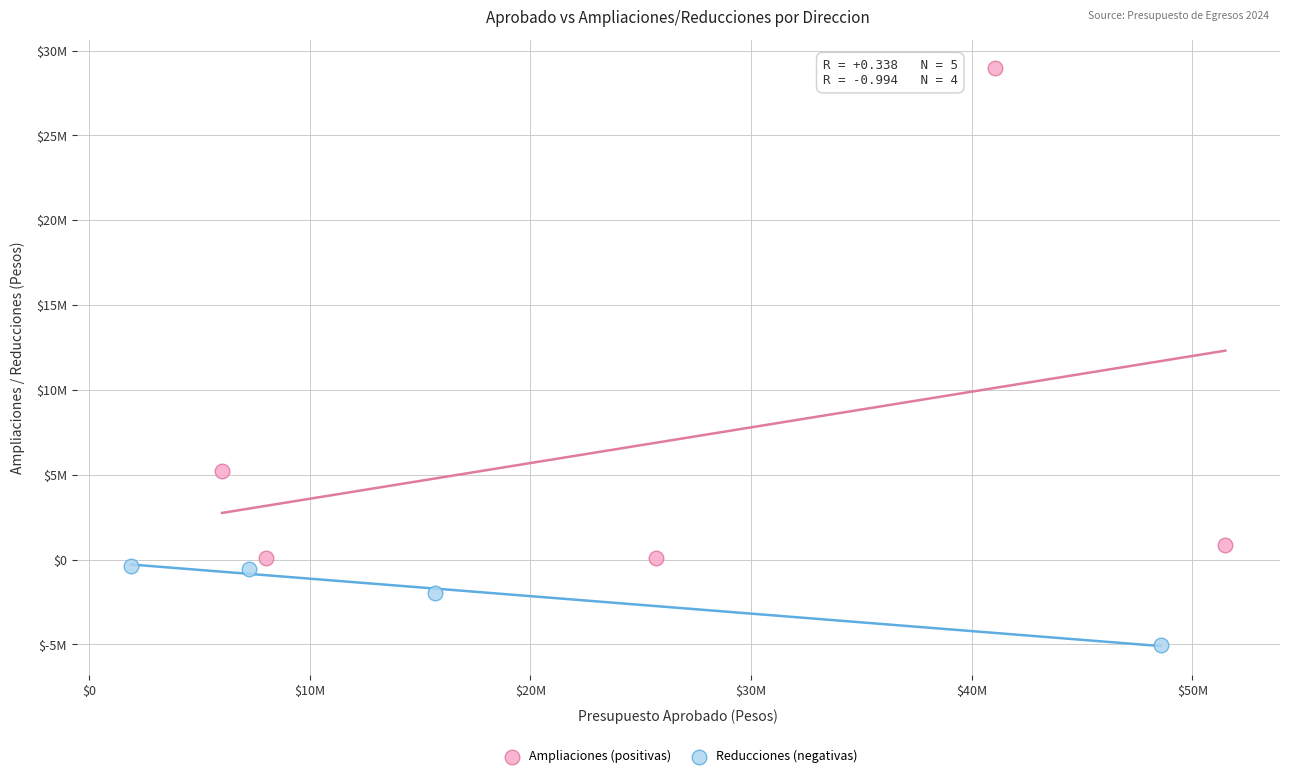

Which series has the widest spread of Y values?

Ampliaciones (positivas)